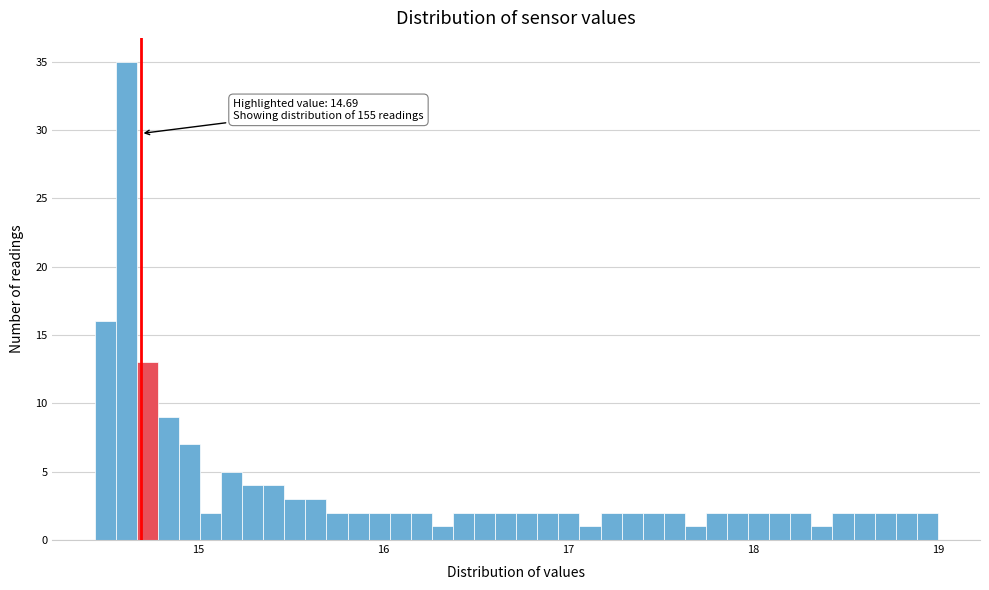

Around what value on the x-axis is the tallest bar? Give the approximate position of its centre, as read against the axis.

14.6